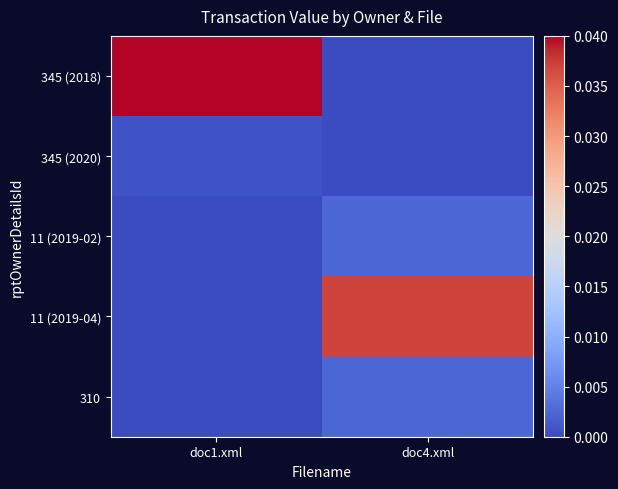

At which category is the sum across all series the highest?

doc4.xml